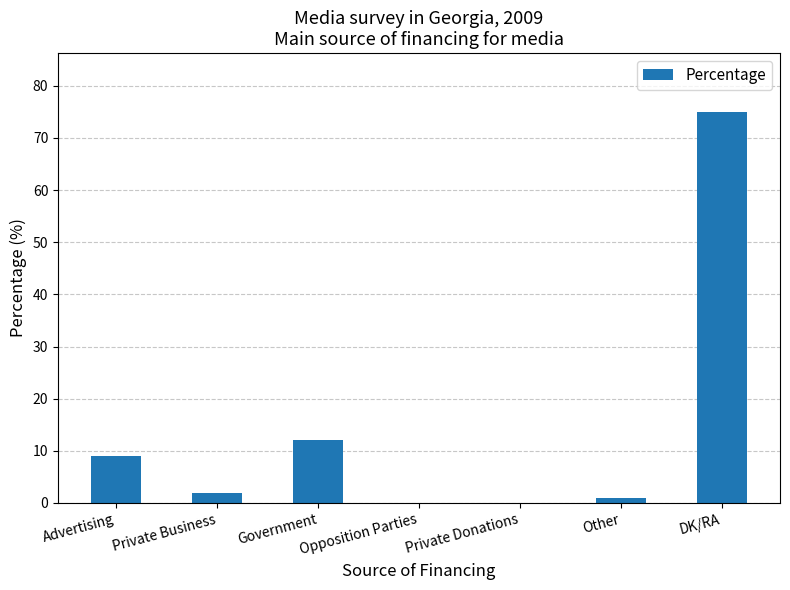

Where is the data nearest to the value 37?

Government